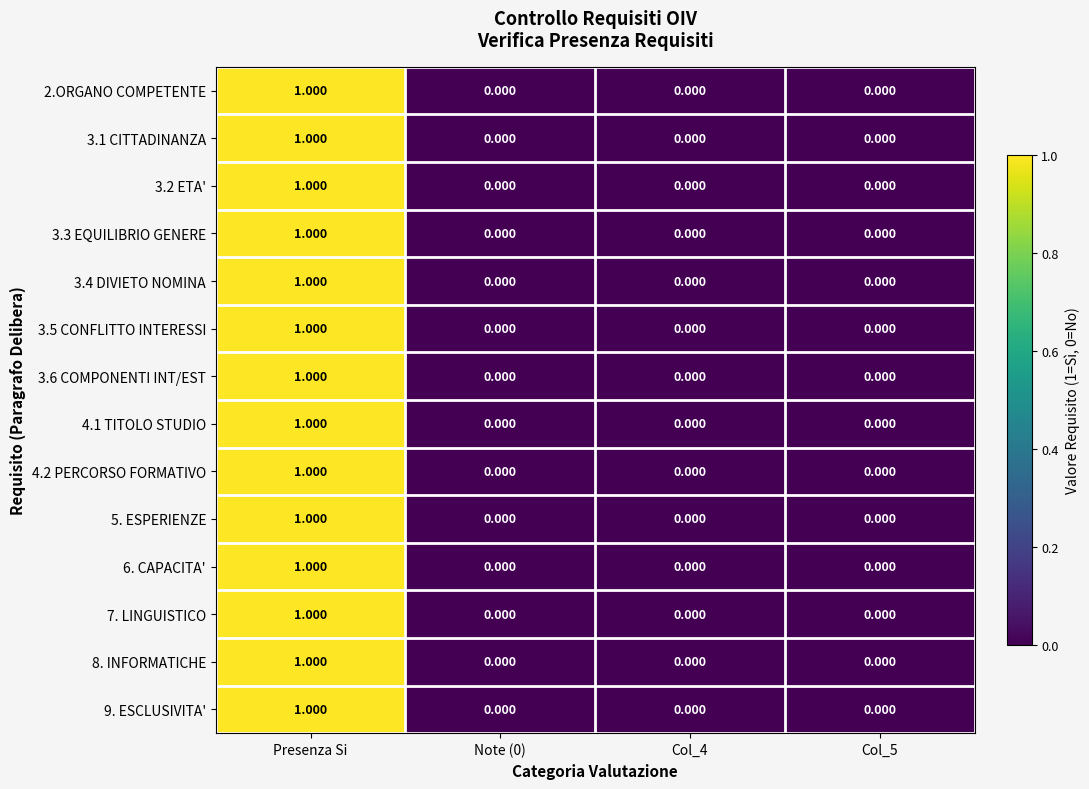

Which label corresponds to the largest value in the chart?

Presenza Si